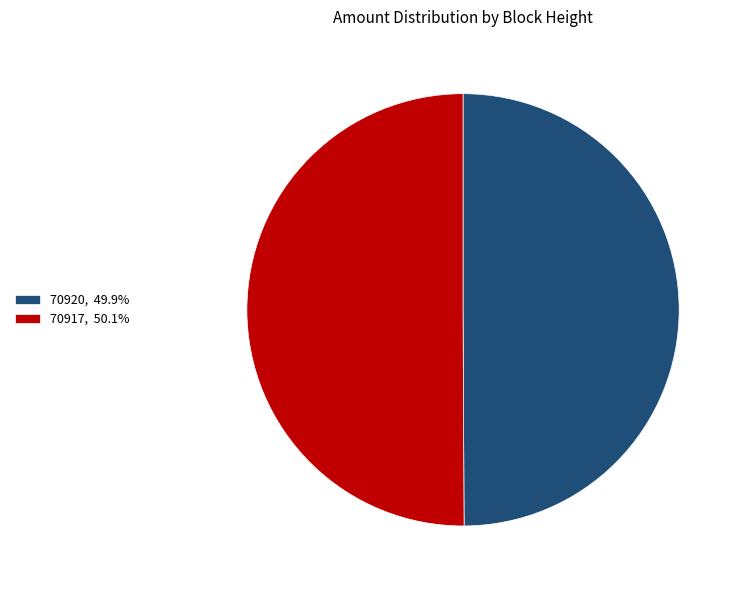

What is the ratio of the value at 70920, 49.9% to the value at 70917, 50.1%?

1.0